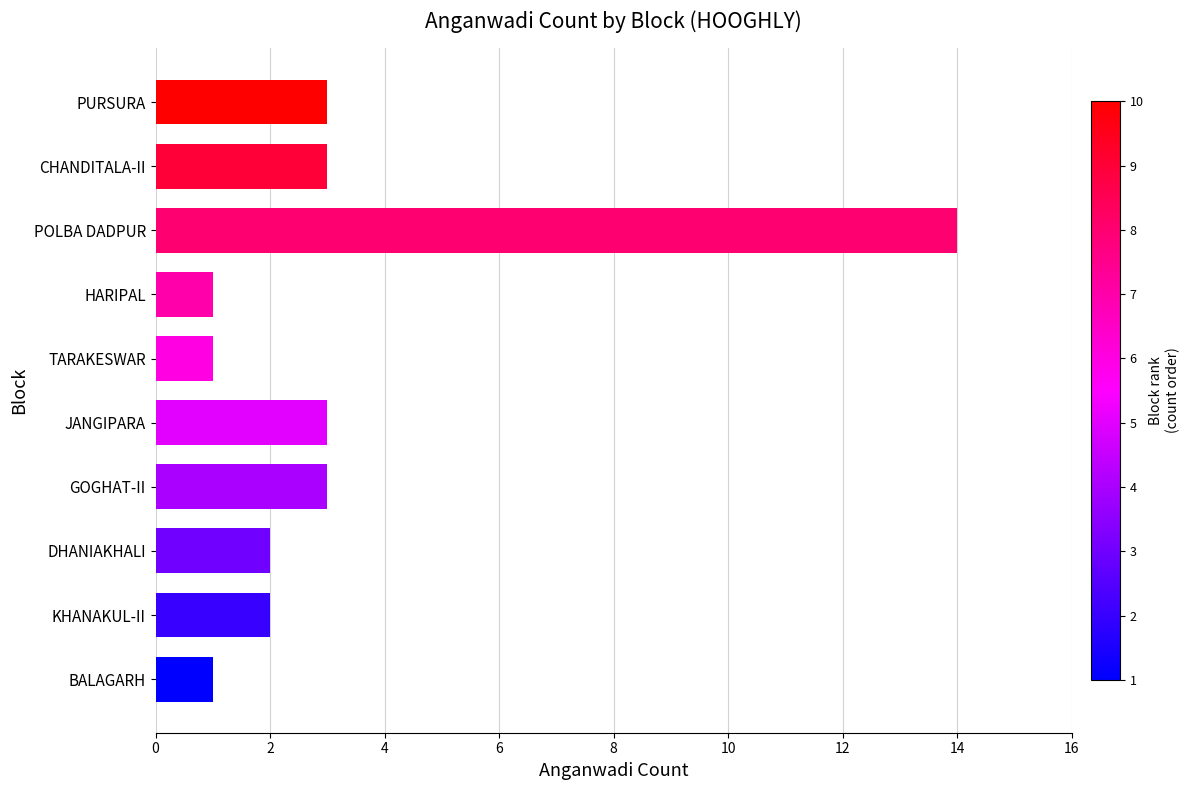

How many values are below 3?

5